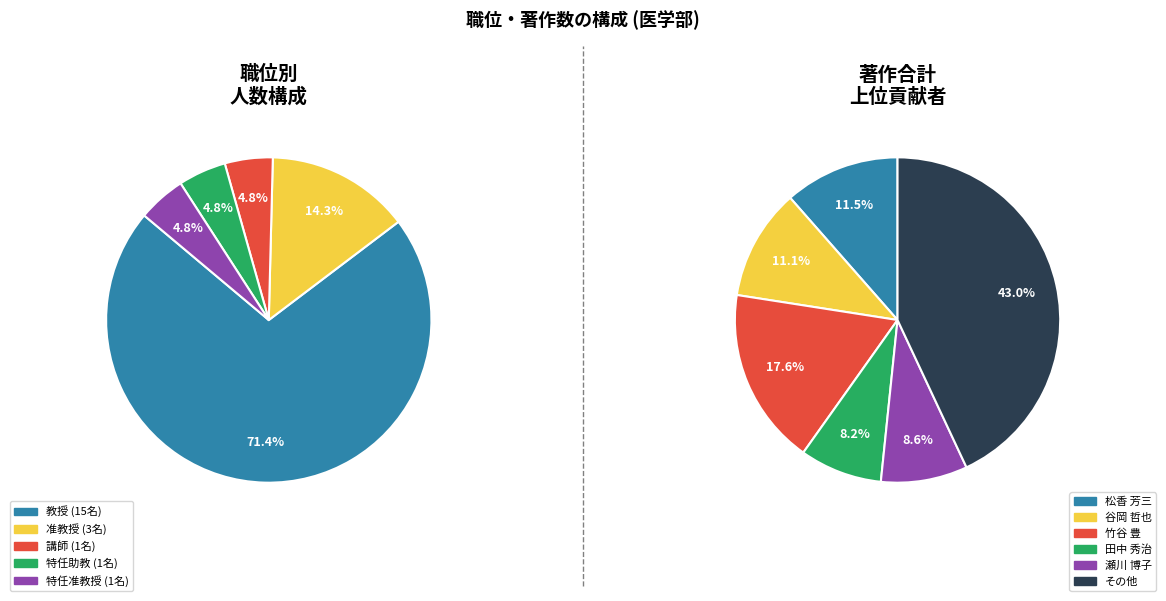

How many segments does this pie chart have?

5